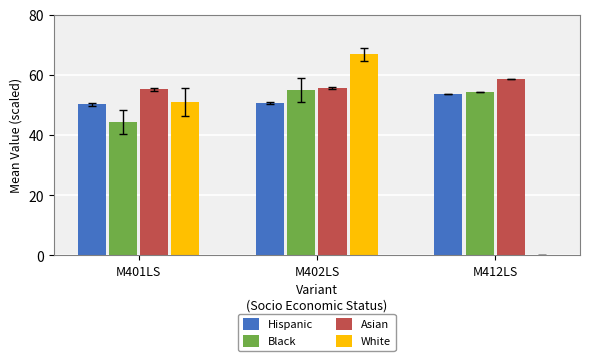

The value of White at M401LS is 51.0. True or false?

True